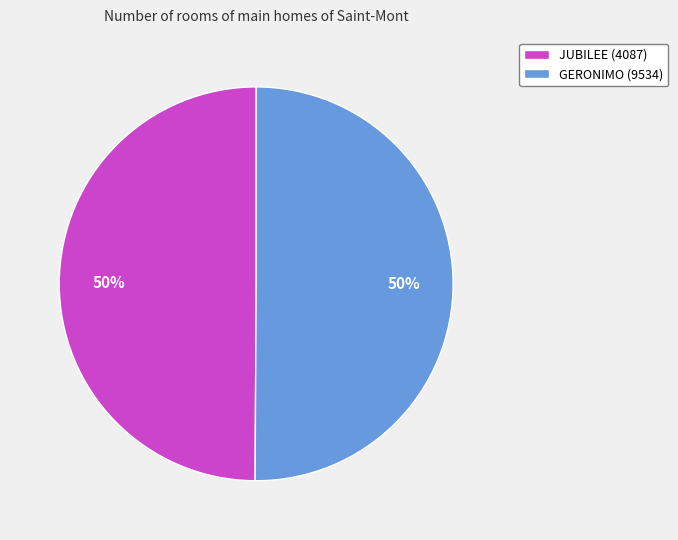

How many segments does this pie chart have?

2